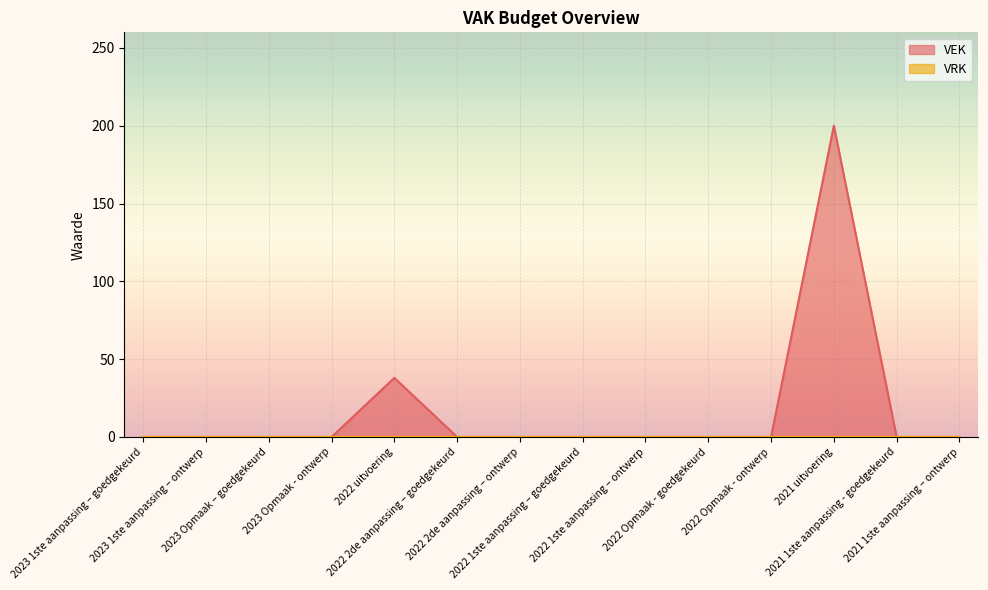

What is the greatest value displayed?

200